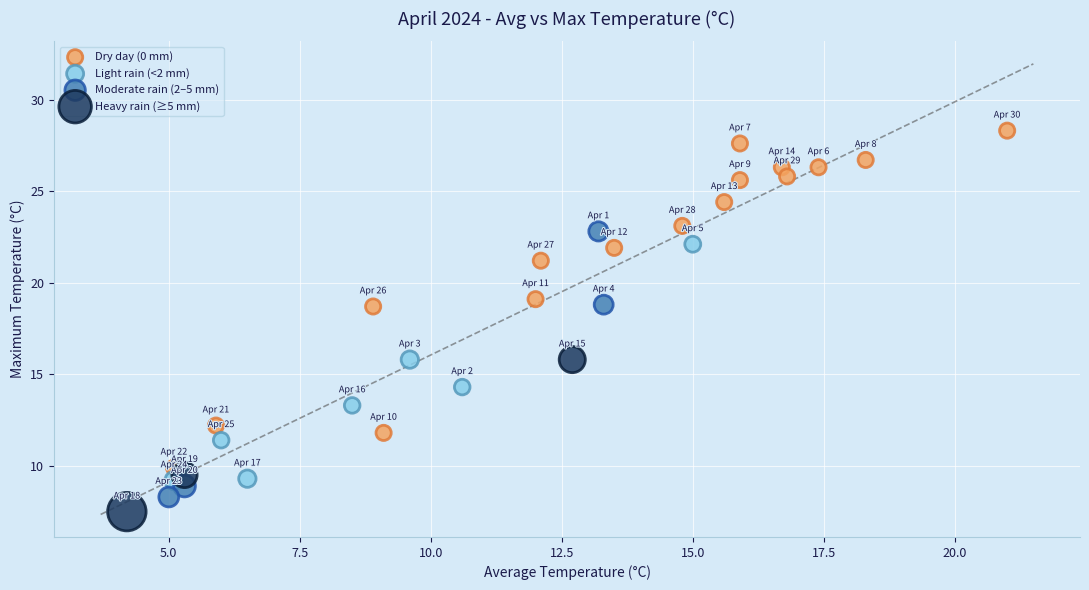

Which series contains the highest Y value?

Dry day (0 mm)